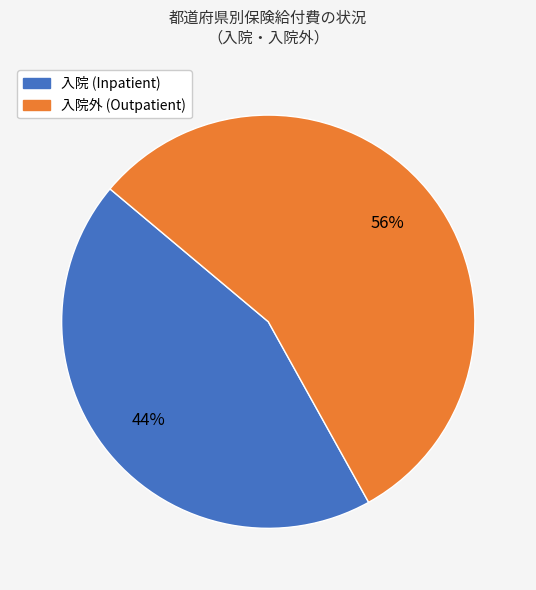

How many segments does this pie chart have?

2